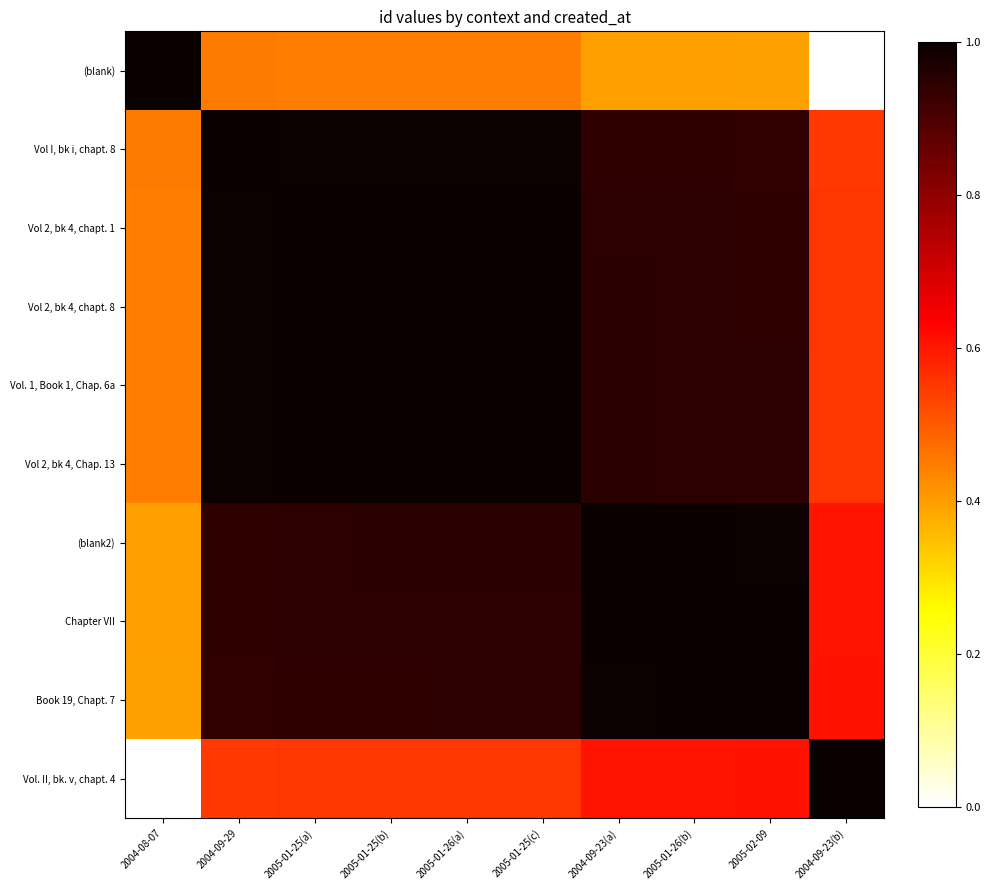

How many data points does each series have?

10